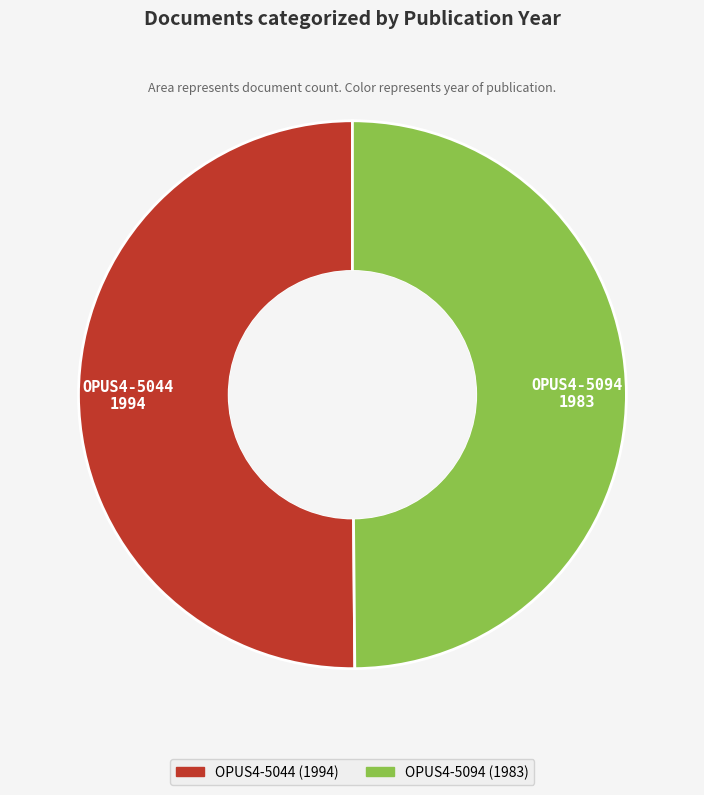

The OPUS4-5094 slice represents 50% of the pie. True or false?

True